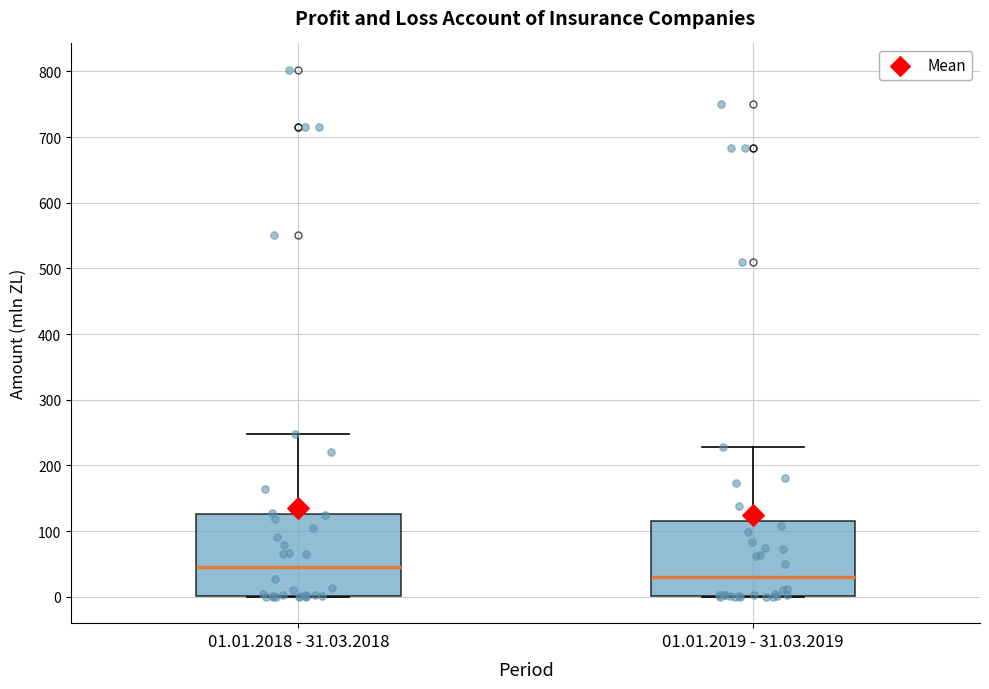

Which box is the tallest, from its lower edge to its upper edge?

01.01.2018 - 31.03.2018